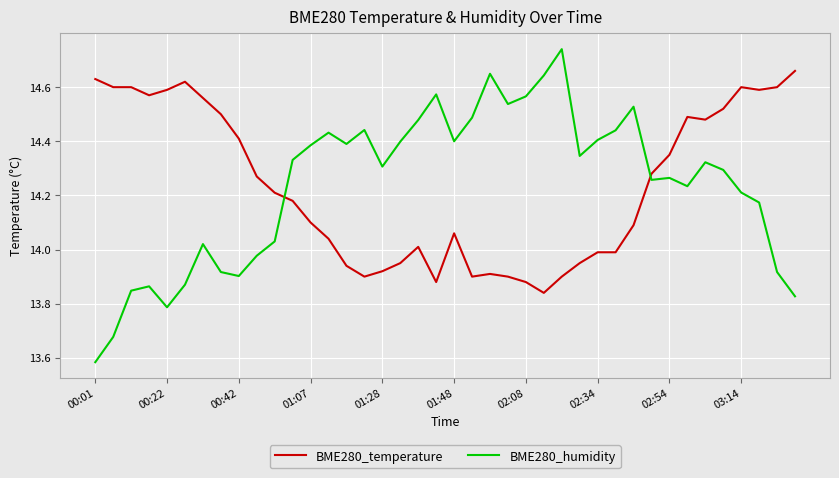

Which series has the largest range (max minus min)?

BME280_humidity